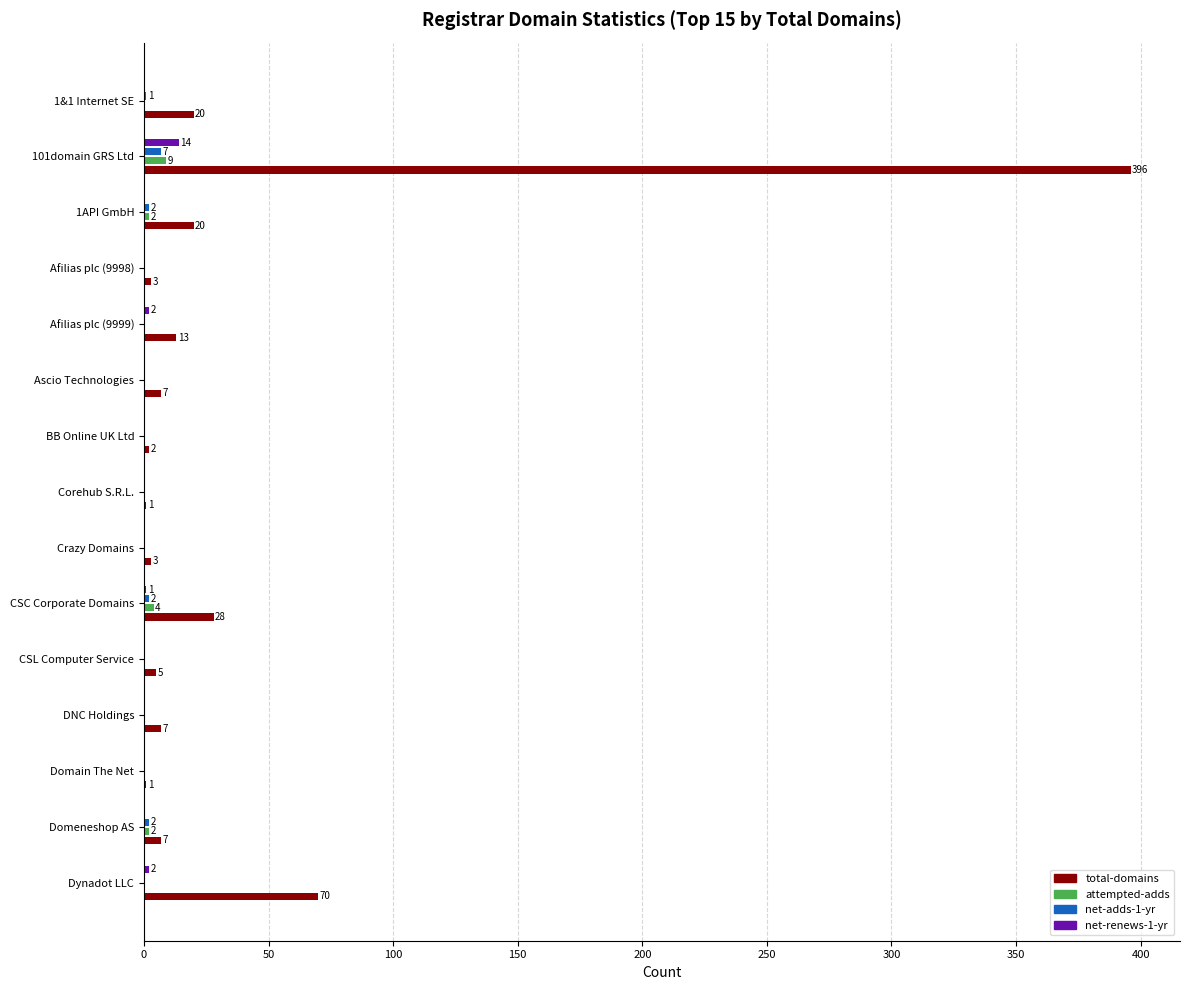

At which category is the sum across all series the highest?

101domain GRS Ltd